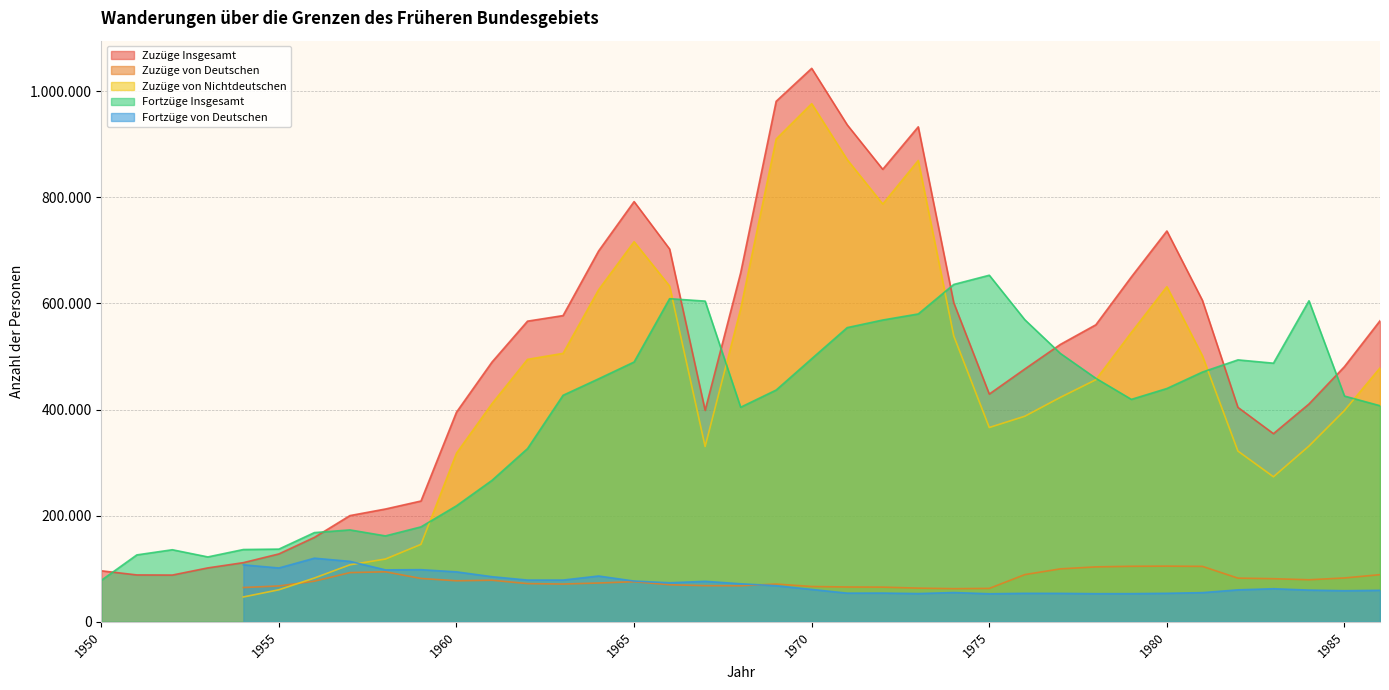

True or false: Fortzüge Insgesamt has more than 1 interior local peaks.

True